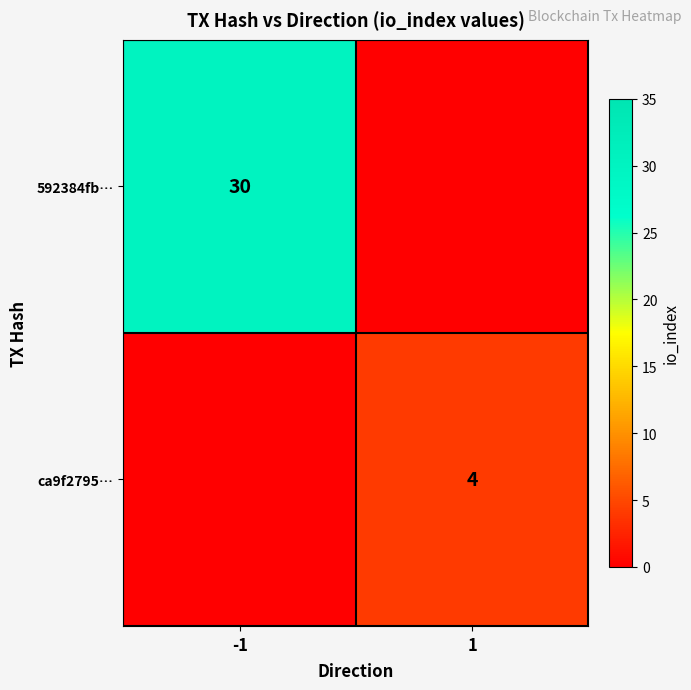

At which category is the sum across all series the highest?

-1